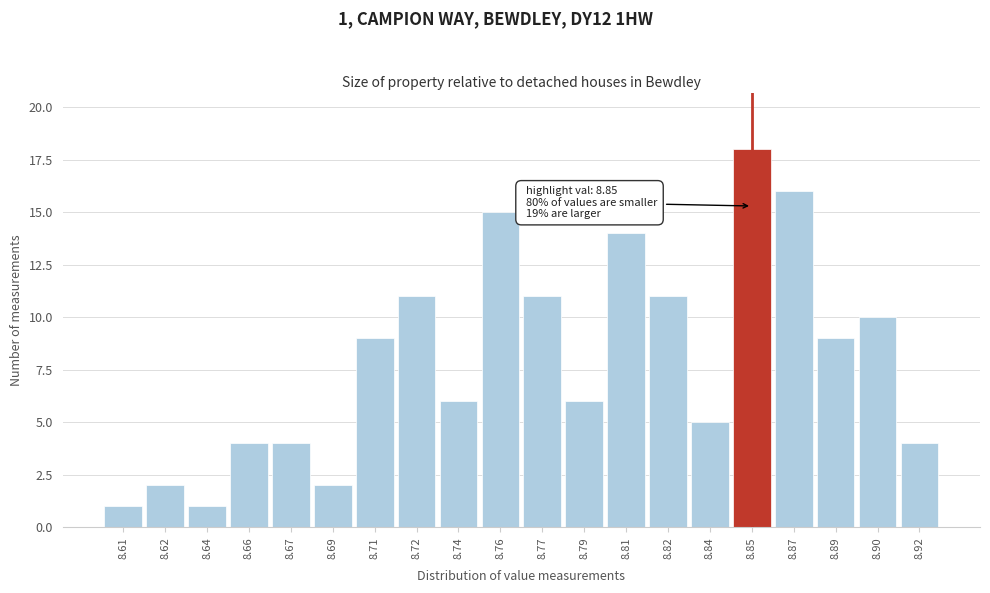

Reading left to right, extract all data points from this chart.

1	2	1	4	4	2	9	11	6	15	11	6	14	11	5	18	16	9	10	4